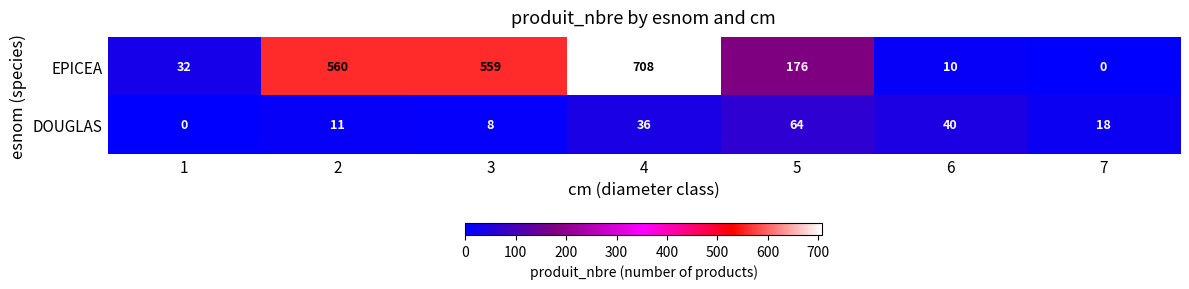

What is the difference between the highest and lowest values at 6?

30